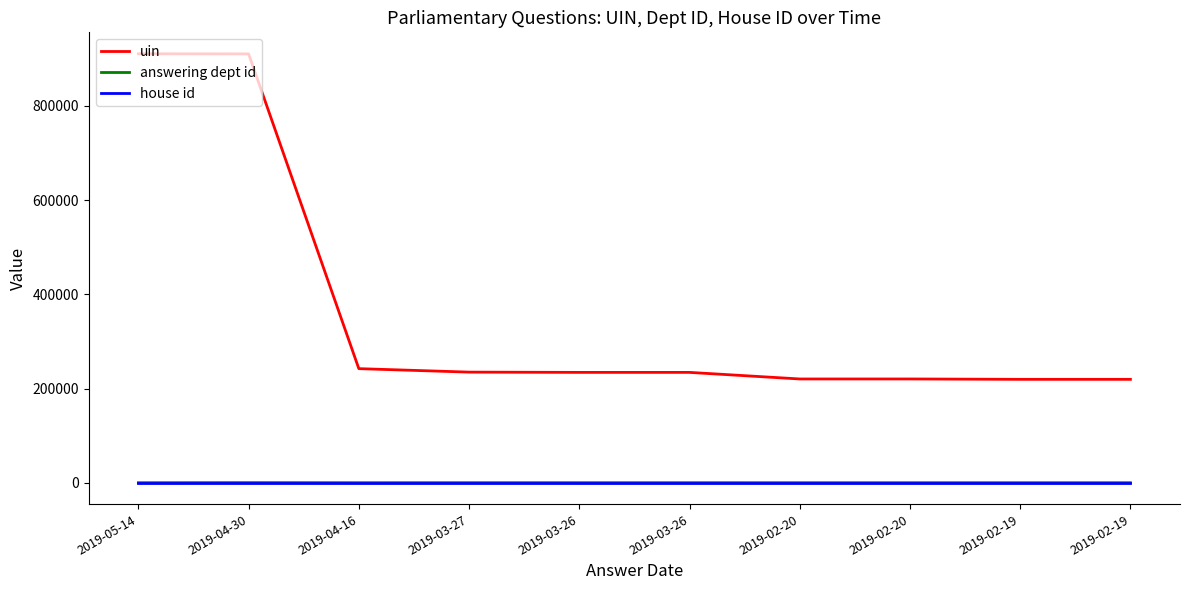

Between 2019-04-30 and 2019-03-26, which is larger?

2019-04-30